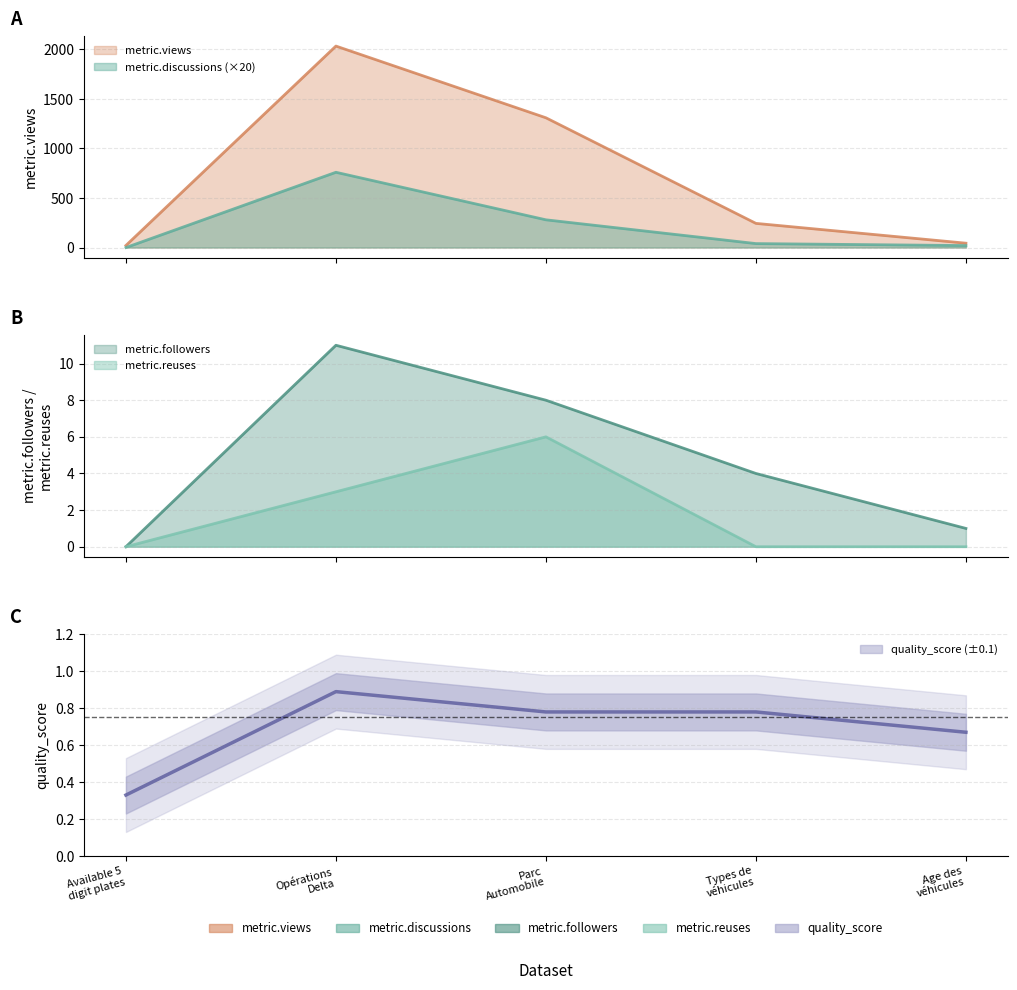

True or false: metric.views and metric.followers intersect in this chart.

False